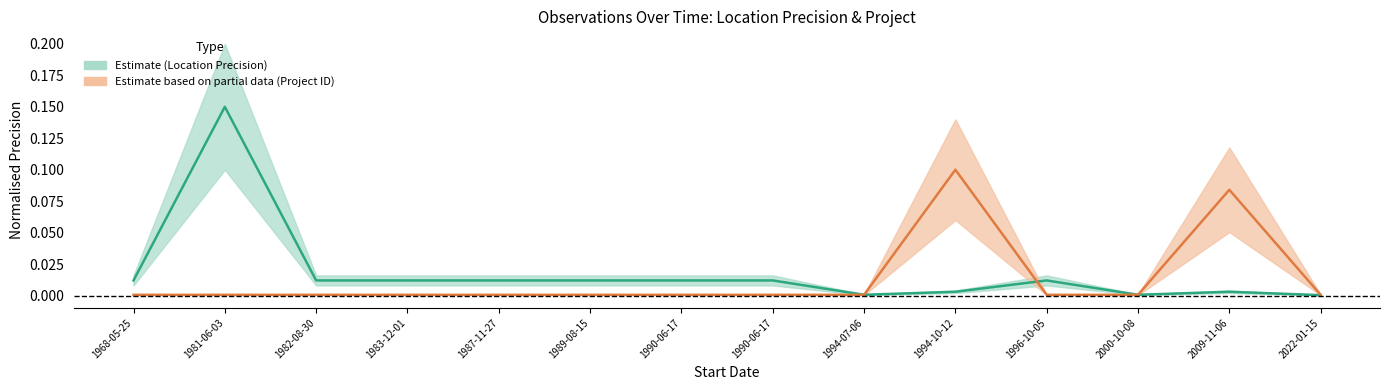

How many interior local valleys (lower than both neighbors) does the data have?

2